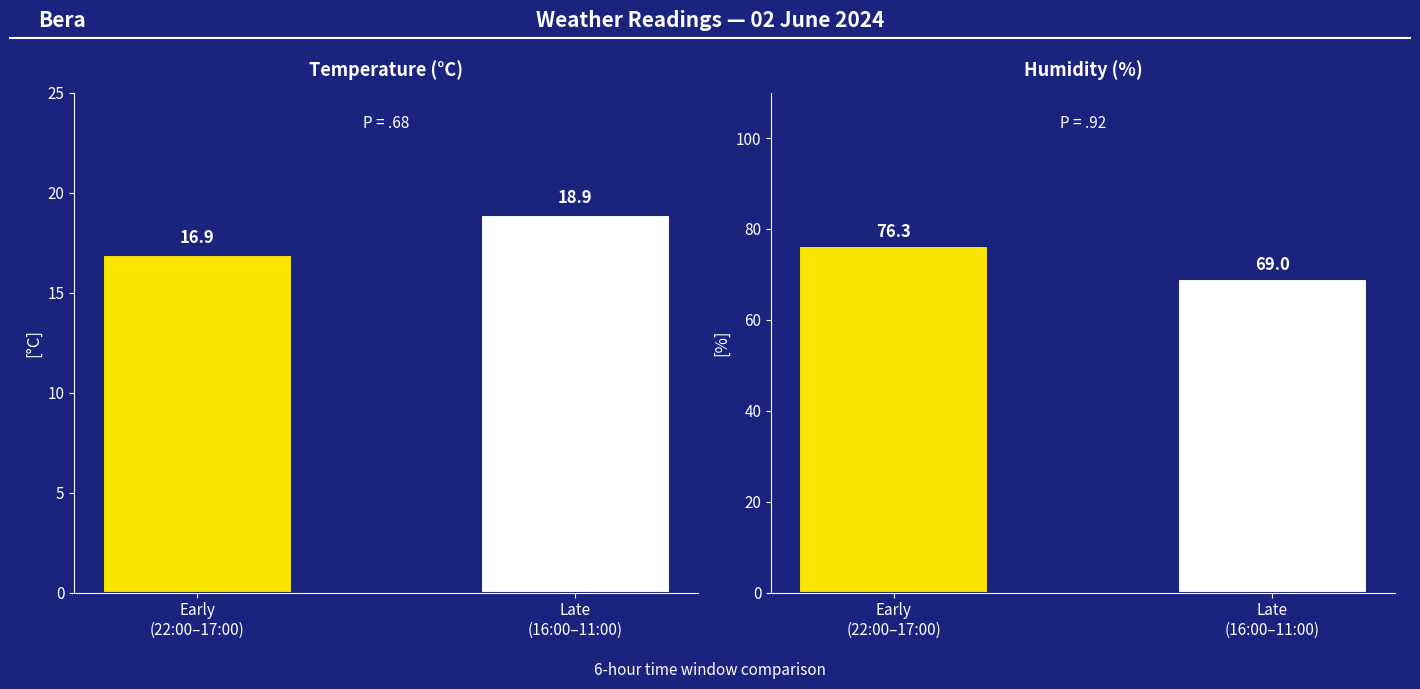

Where does the Humidity (%) series first go above 76?

Early
(22:00–17:00)